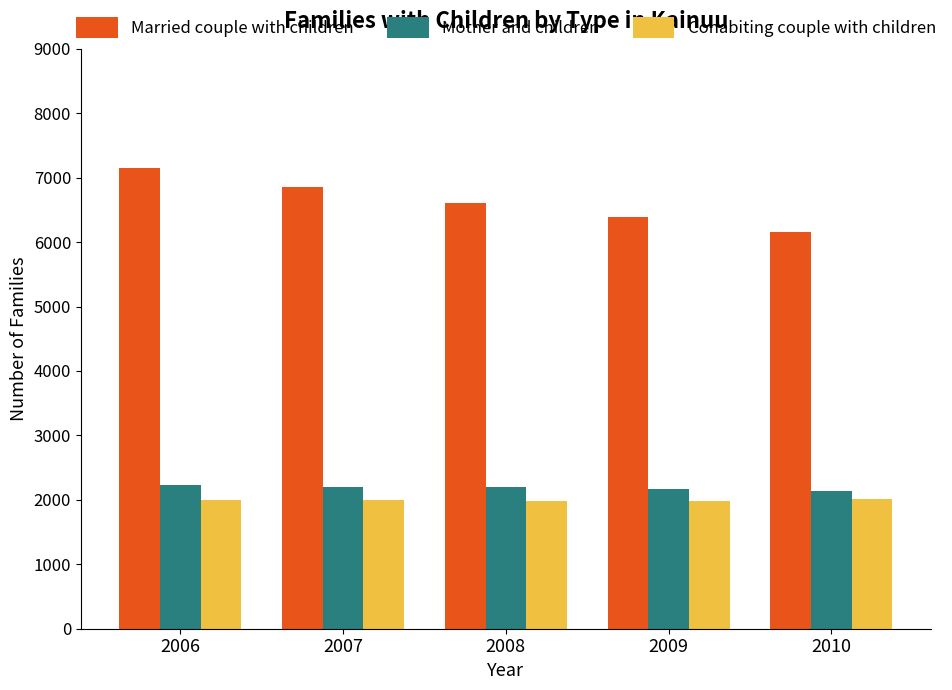

Is the value of Married couple with children at 2009 greater than the value of Mother and children at 2009?

Yes